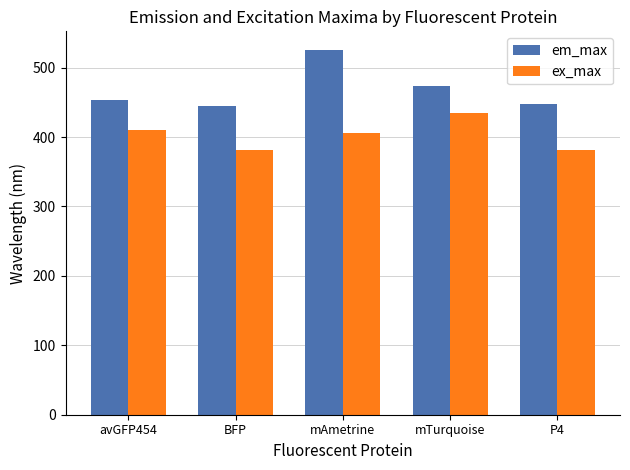

What is the maximum value for ex_max?

434